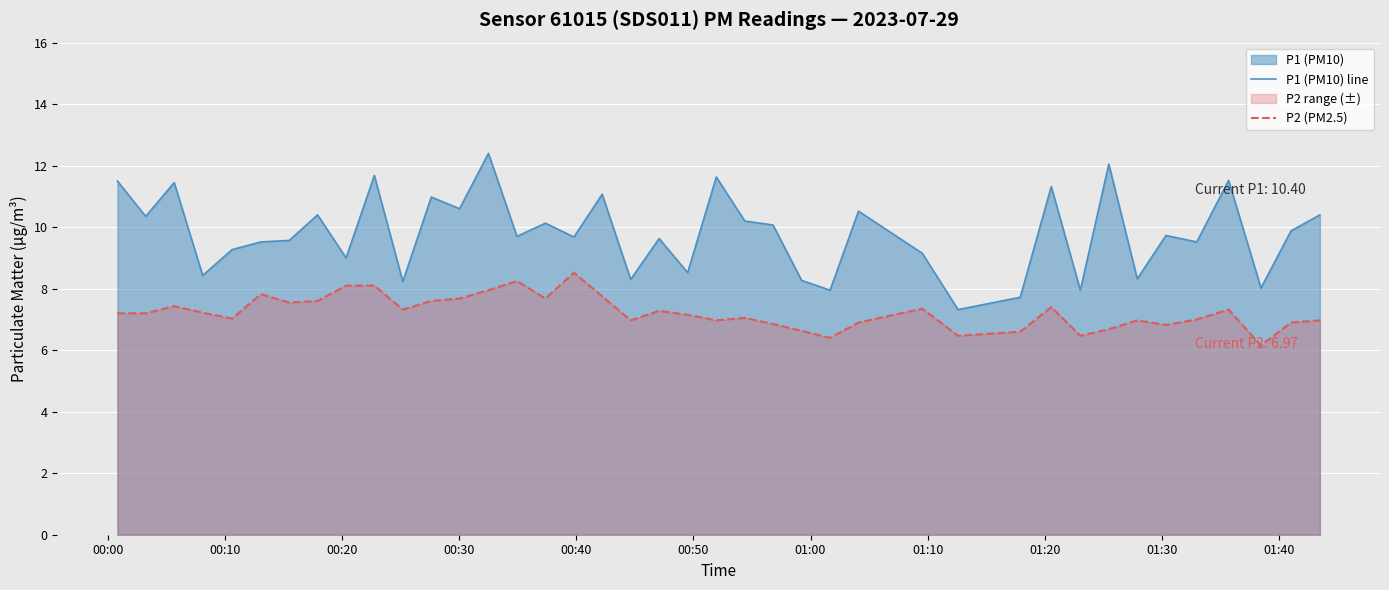

True or false: P2 (PM2.5) has more than 0 interior local peaks.

True